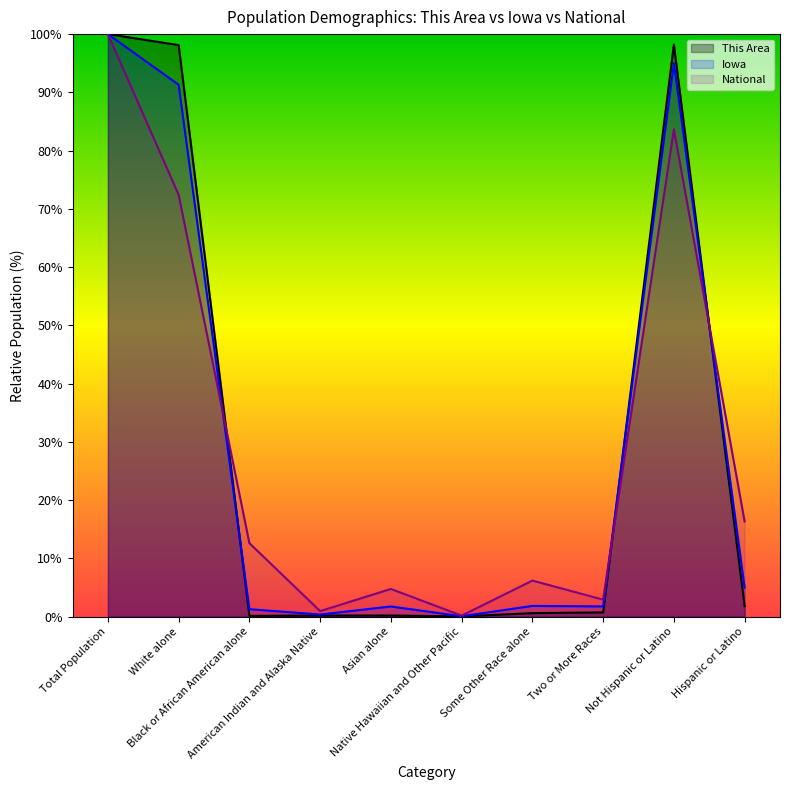

What is the lowest value of the National series?

0.2